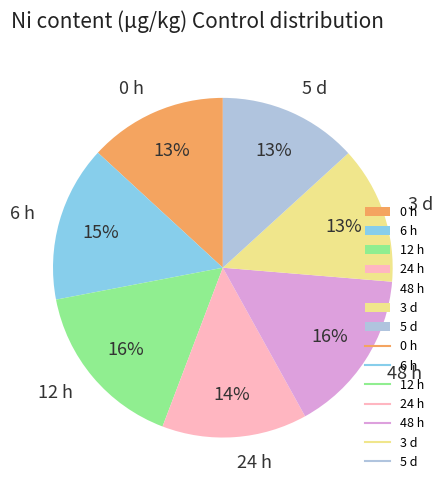

To the nearest percent, what portion does 24 h represent?

14%